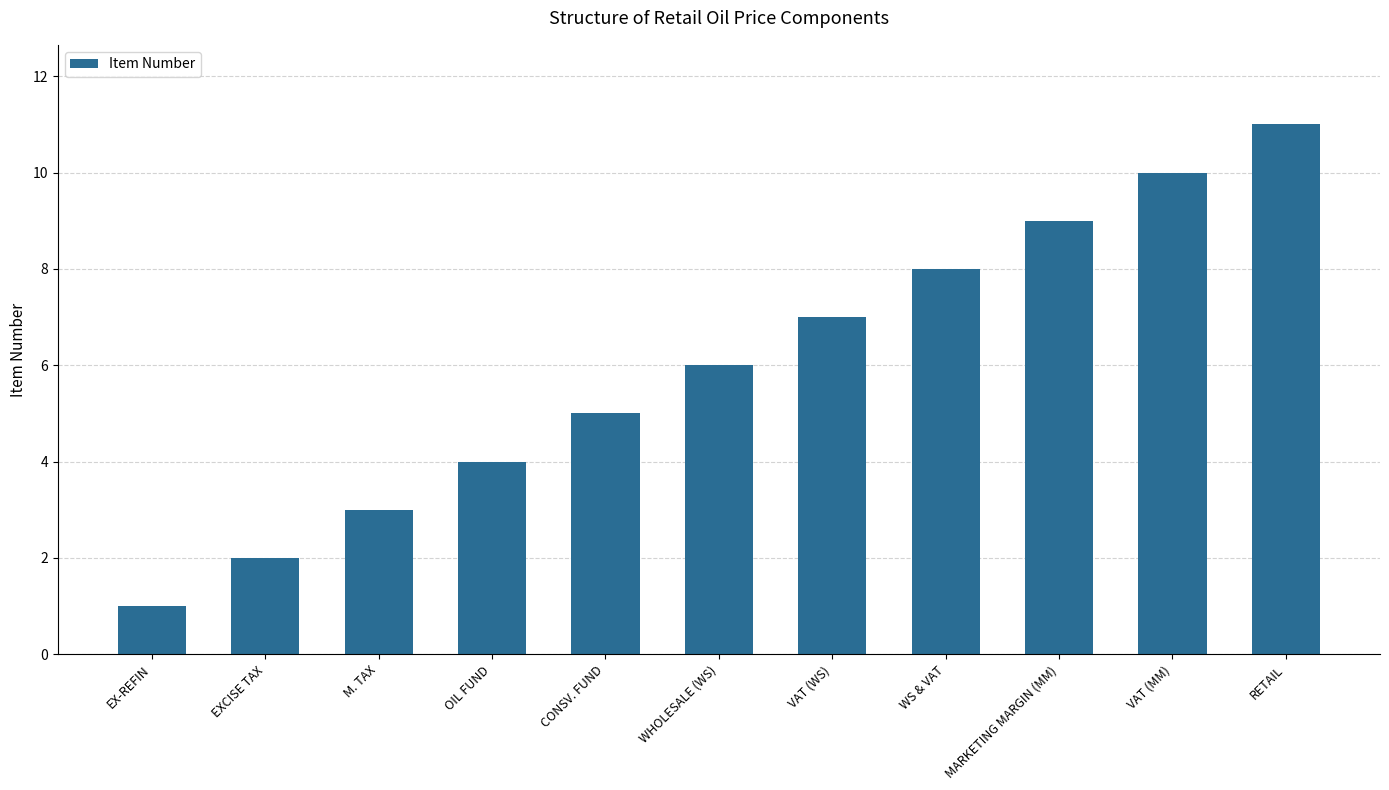

What is the change in value from EXCISE TAX to CONSV. FUND?

+3